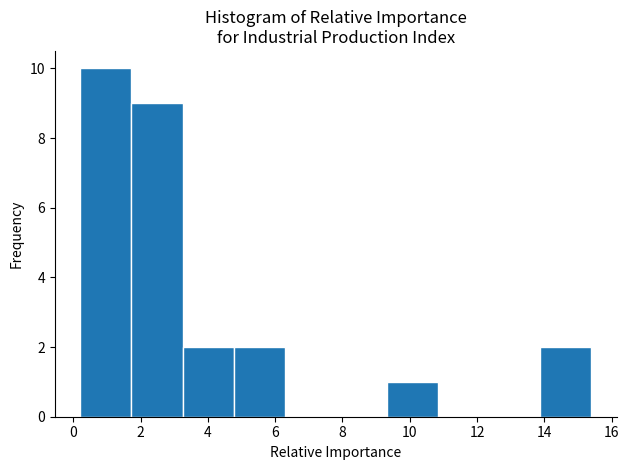

How tall is the bar that spans 3.2 to 4.8 on the x-axis? Neither the bar edges nor the heights are printed on the chart, so give them approximately, as read against the axes.

2